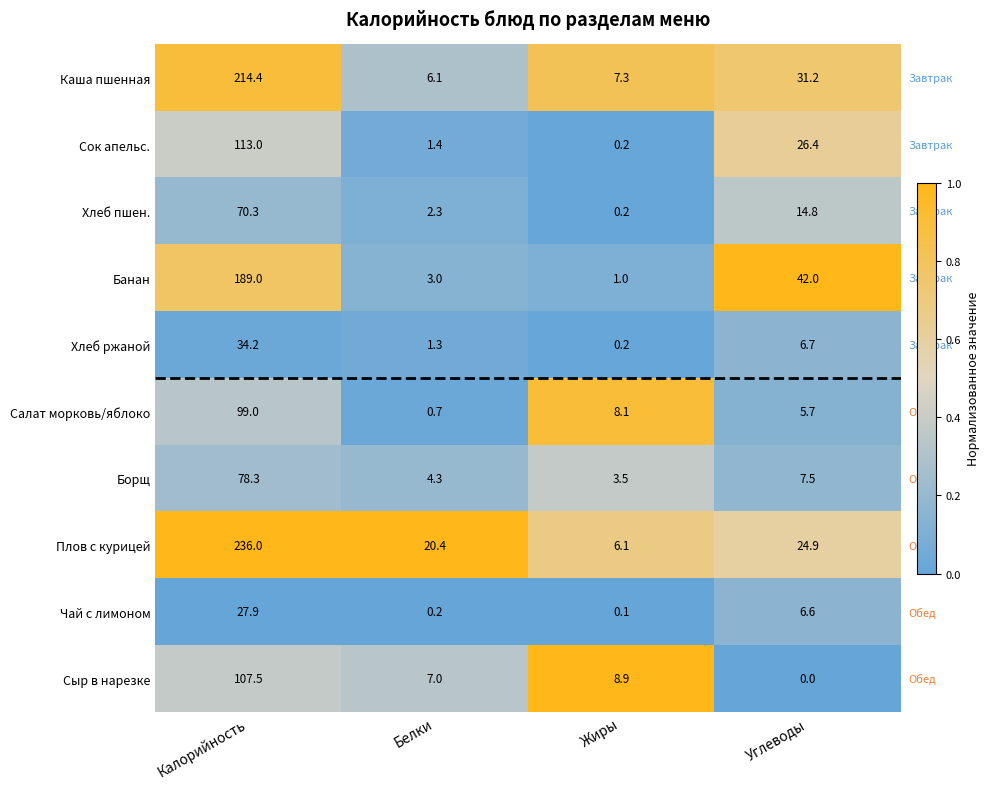

What is the approximate value of Салат морковь/яблоко at Жиры?

8.1